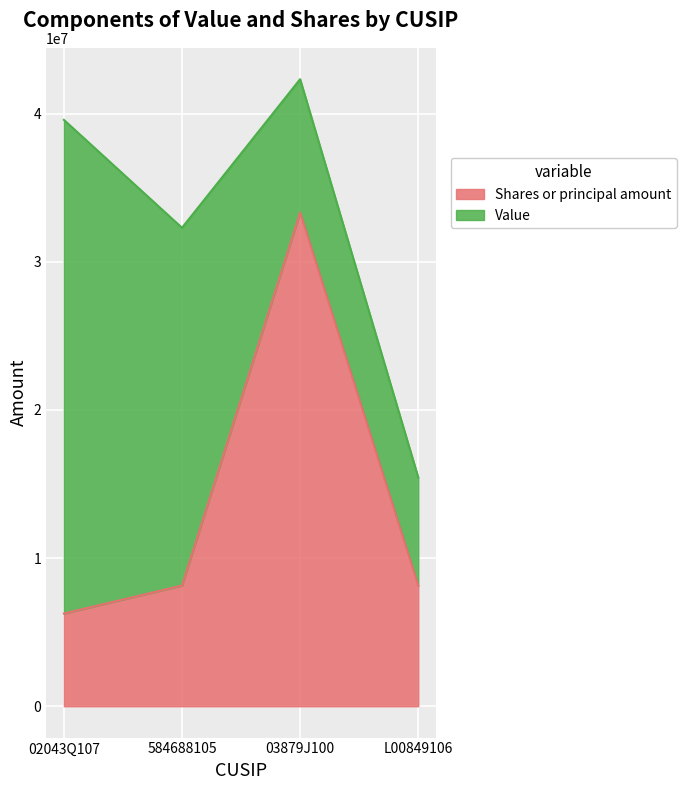

How many lines are shown in the chart?

2